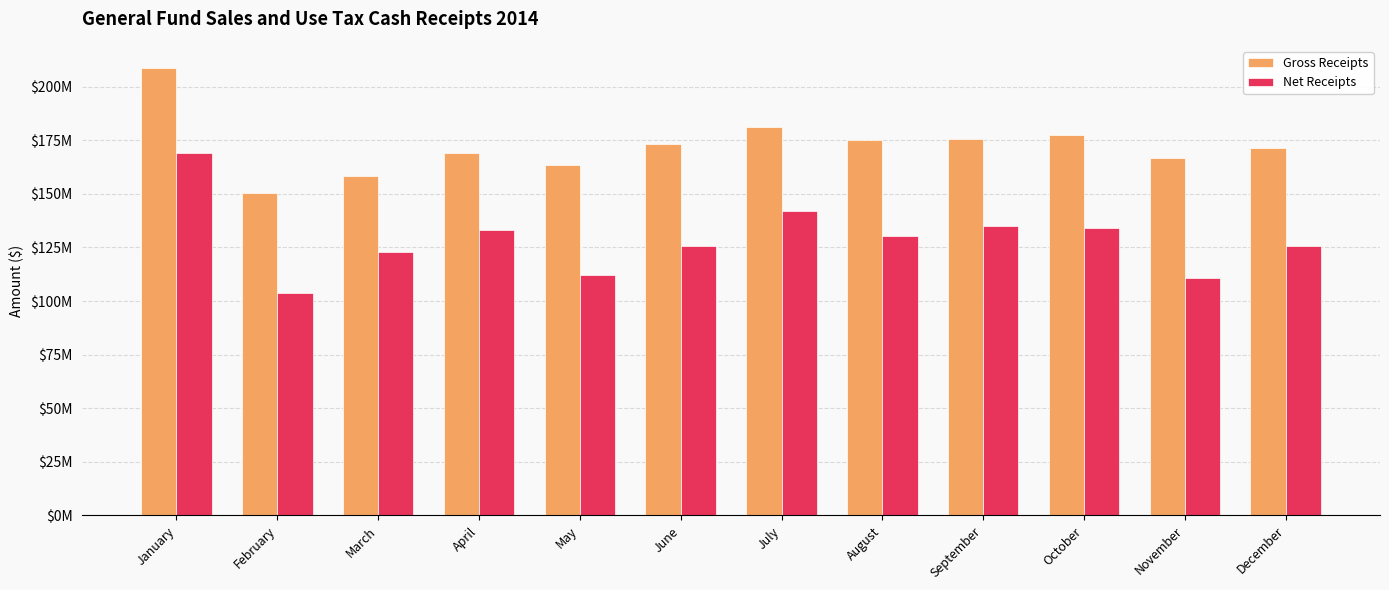

At which category is the sum across all series the highest?

January